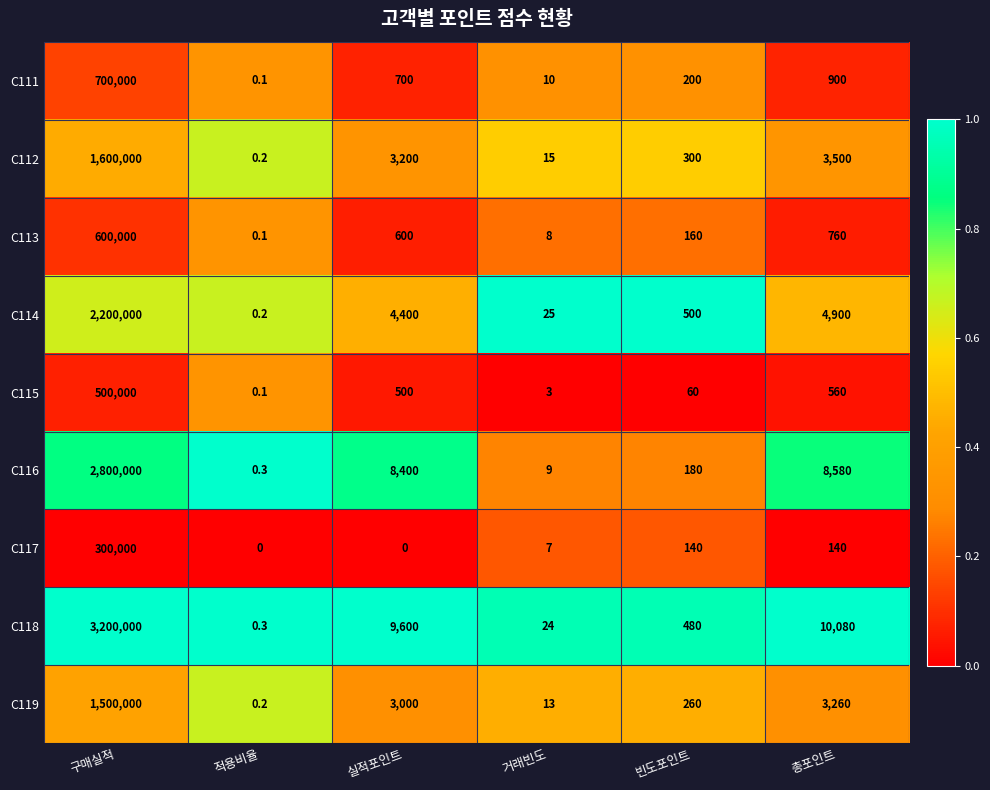

How many data points does each series have?

6